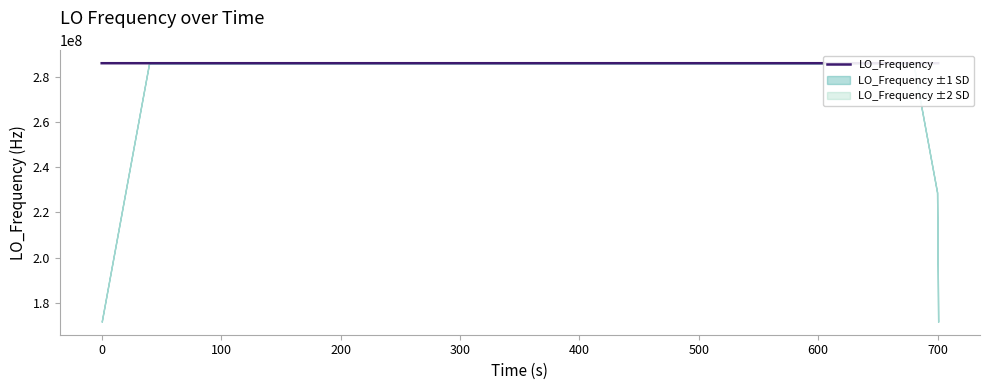

What is the minimum value for LO_Frequency?

286042288.3